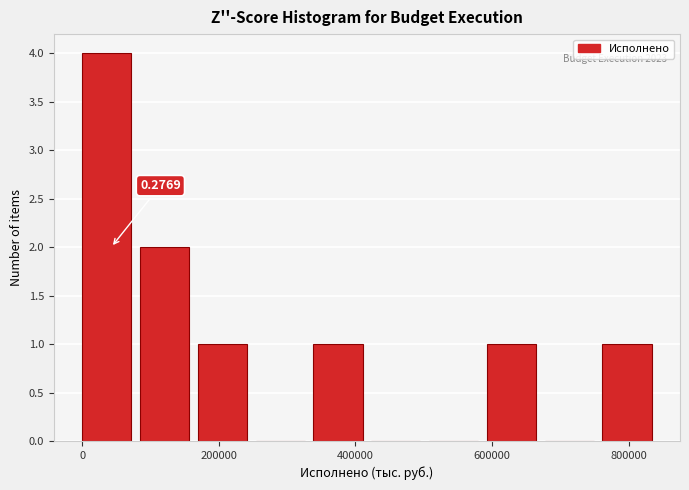

Which range on the x-axis has the tallest bar?

0 to 80000